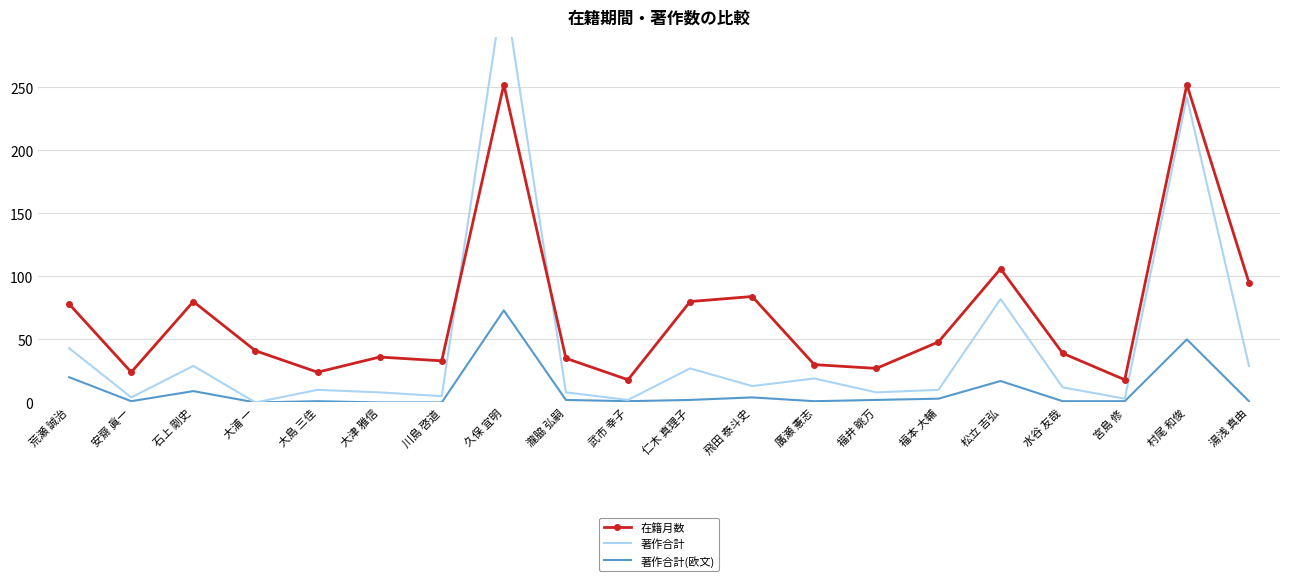

What is the average value of the 著作合計(欧文) series?

9